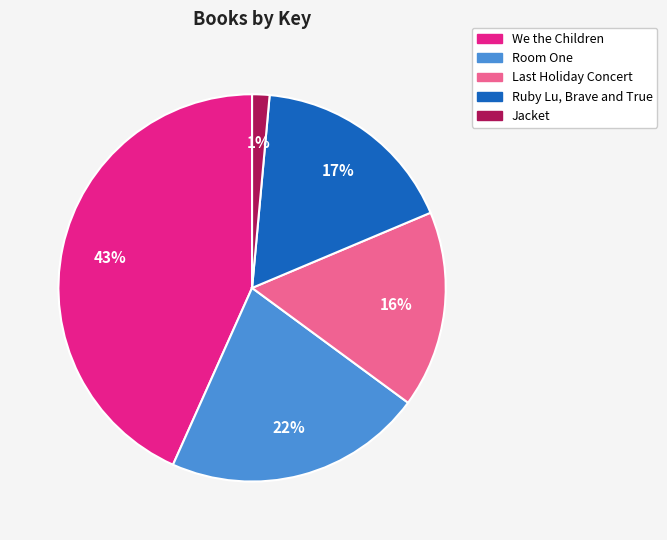

Rank the categories by value from lowest to highest.

Jacket, Last Holiday Concert, Ruby Lu, Brave and True, Room One, We the Children